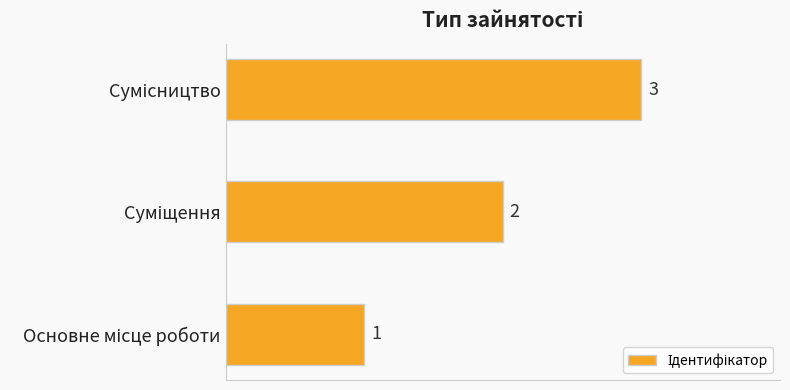

What is the difference between the maximum and minimum values?

2